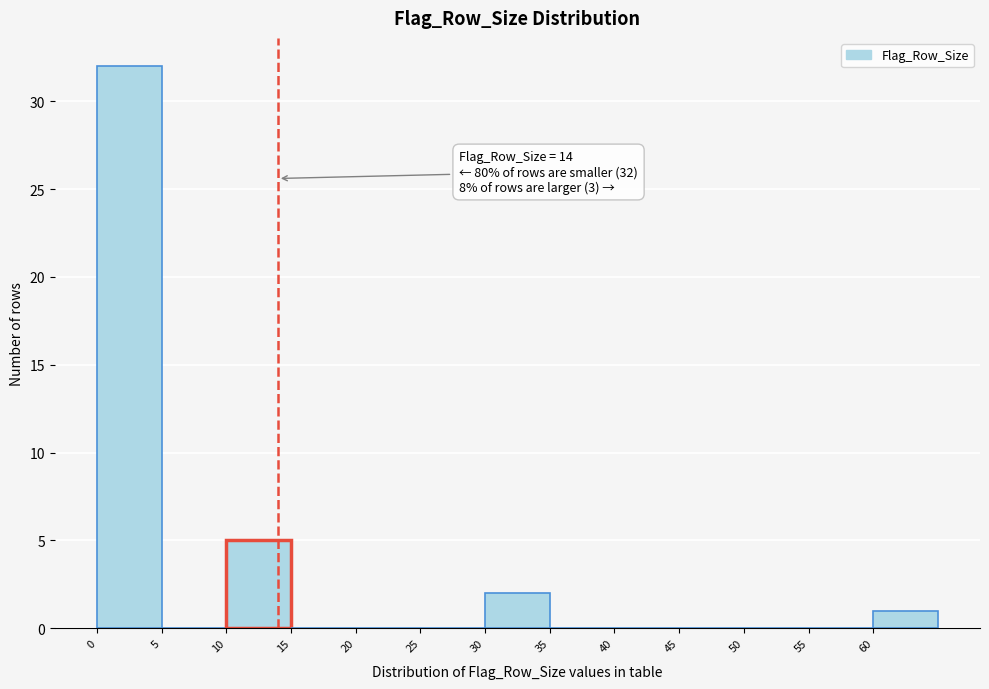

Over which range of the x-axis is the bar tallest?

0 to 5